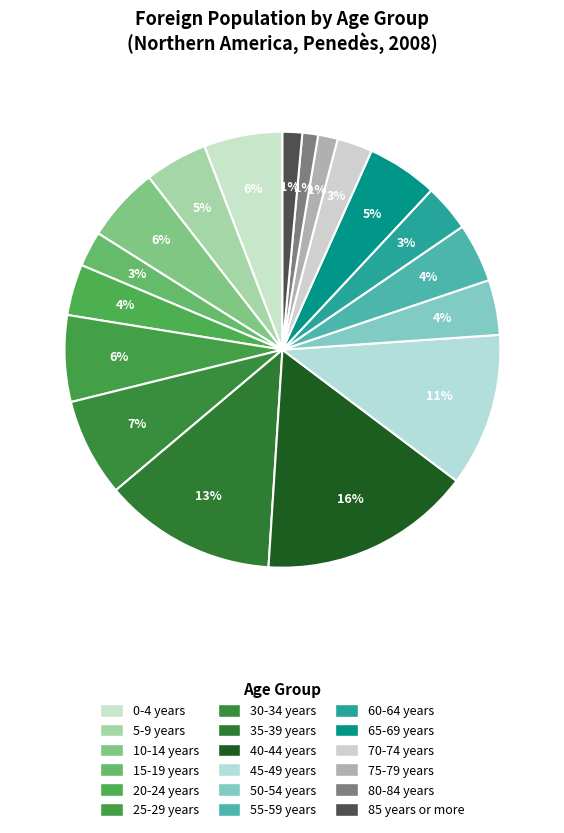

What is the ratio of the value at 75-79 years to the value at 40-44 years?

0.1